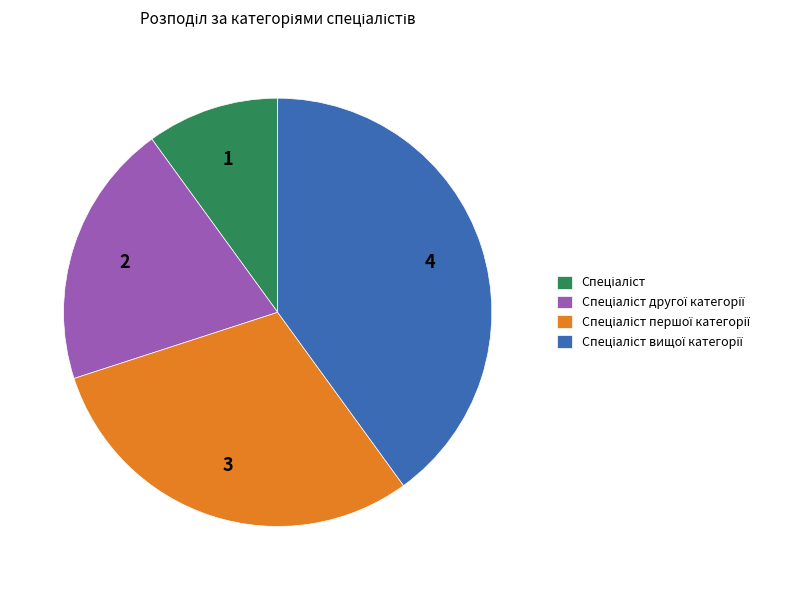

Is it true that Спеціаліст другої категорії is 12% of the pie?

False